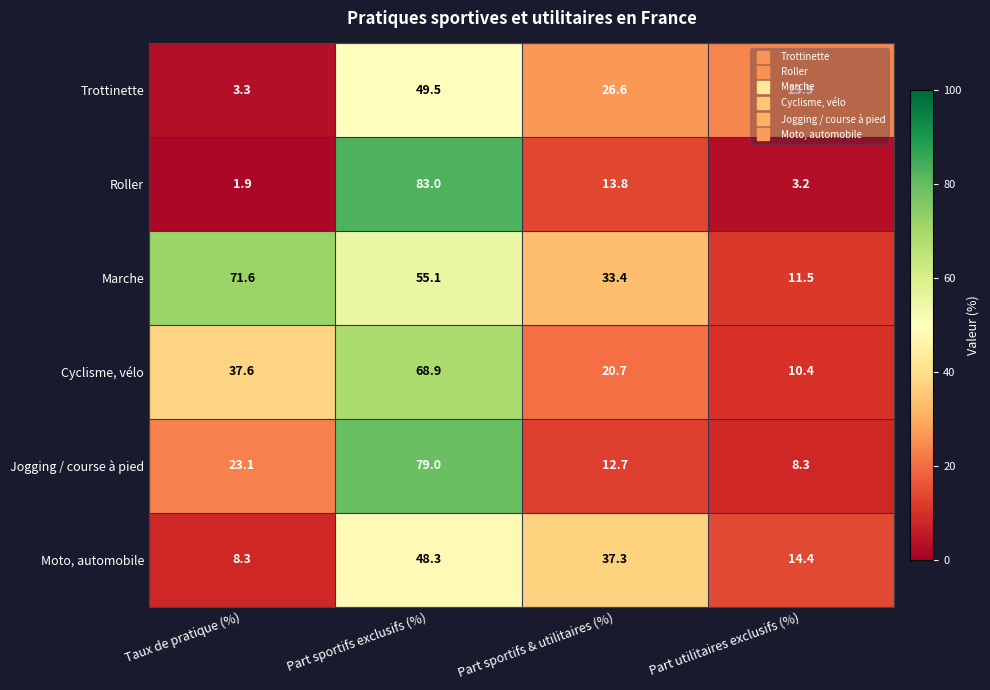

What is the average value of the Jogging / course à pied series?

30.8